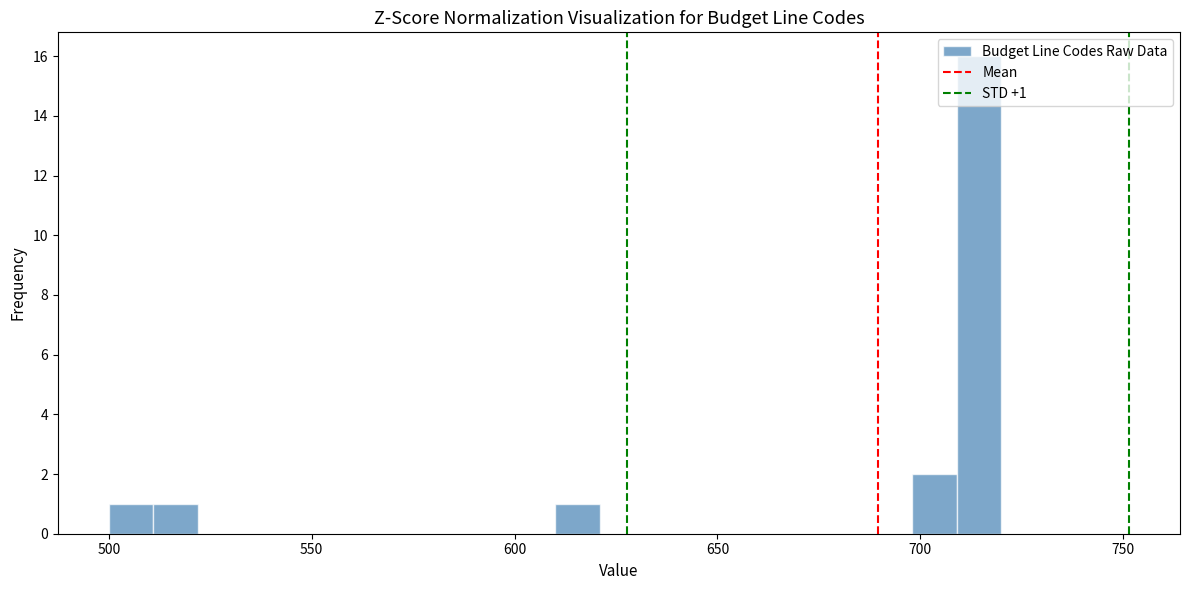

Read against the x-axis, roughly where is the centre of the tallest bar?

715